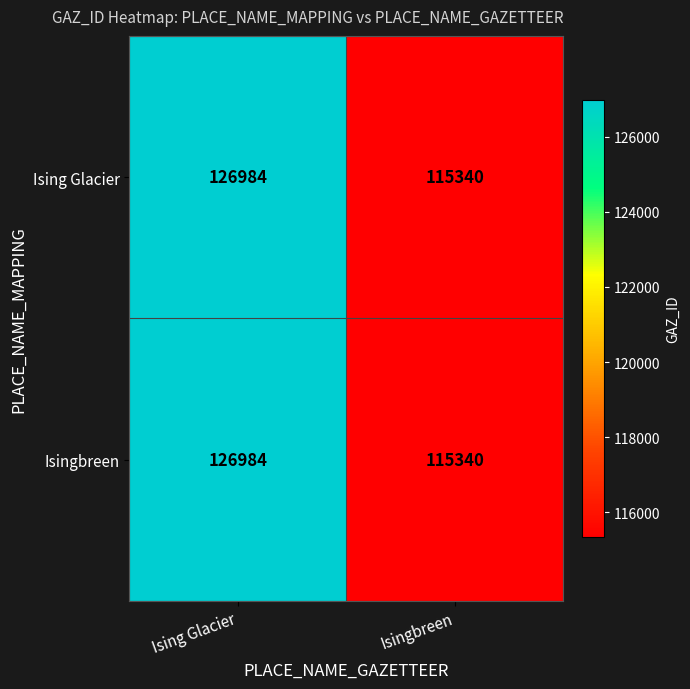

At how many categories does at least one series exceed 126388?

1